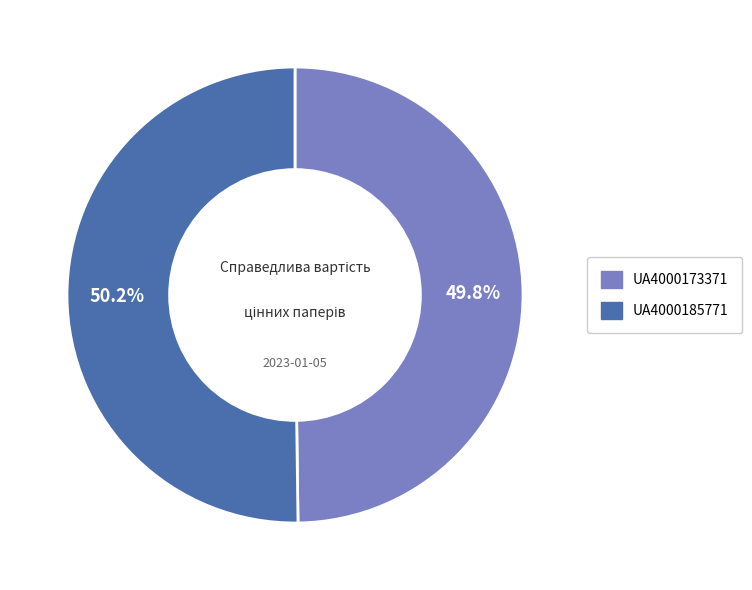

What is the ratio of the value at UA4000173371 to the value at UA4000185771?

1.0